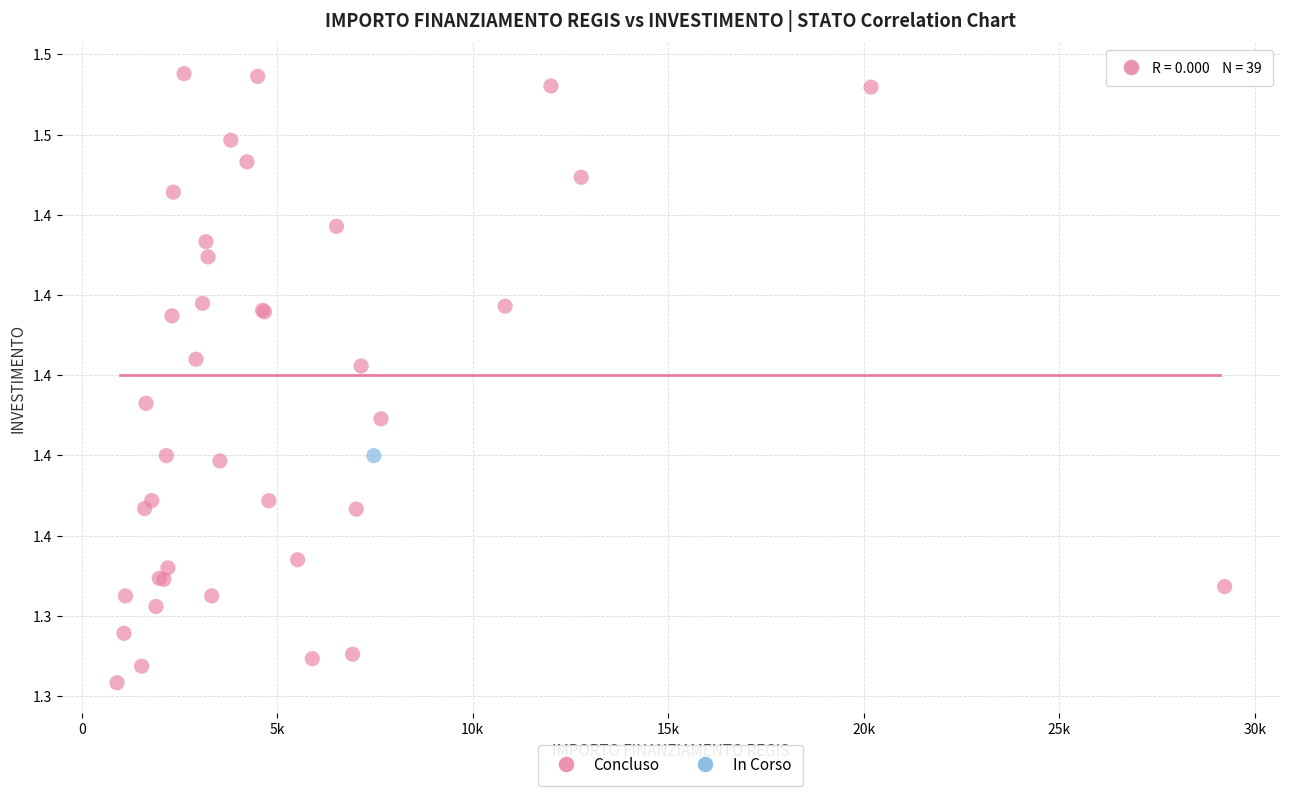

What are all the series names shown in the legend?

Concluso, In Corso